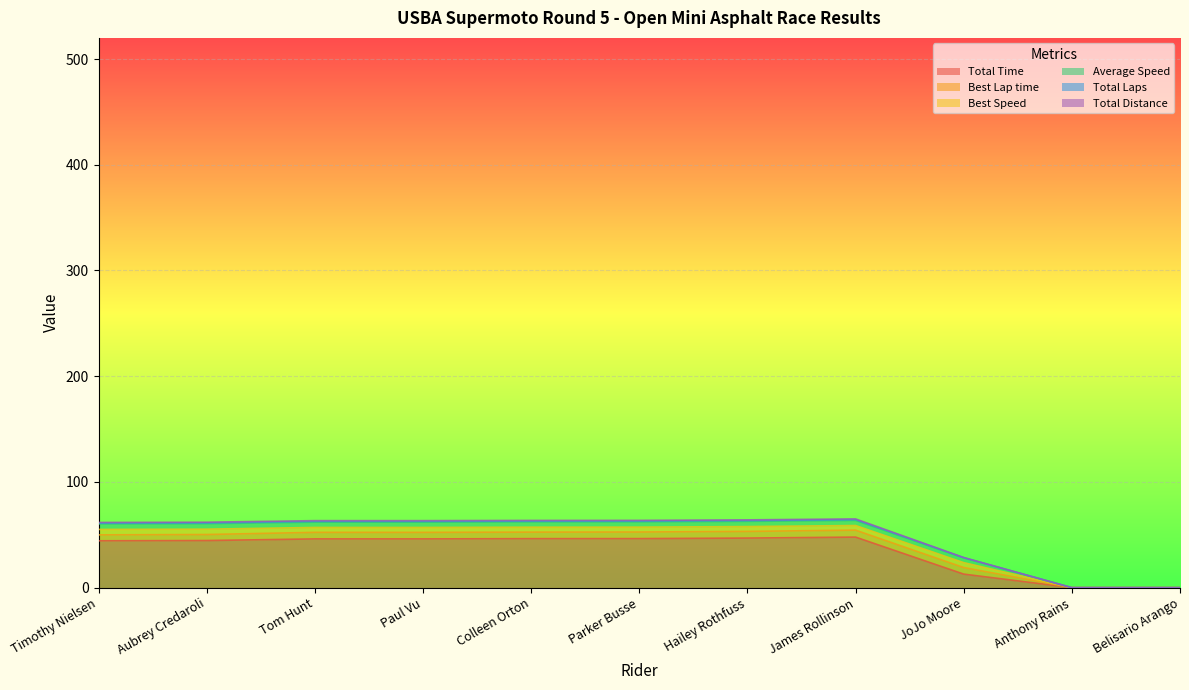

Read the Total Laps value at Hailey Rothfuss.

53.2